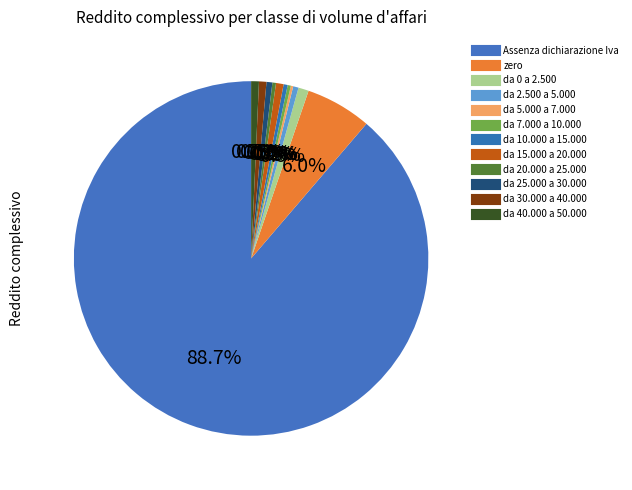

How many segments does this pie chart have?

12